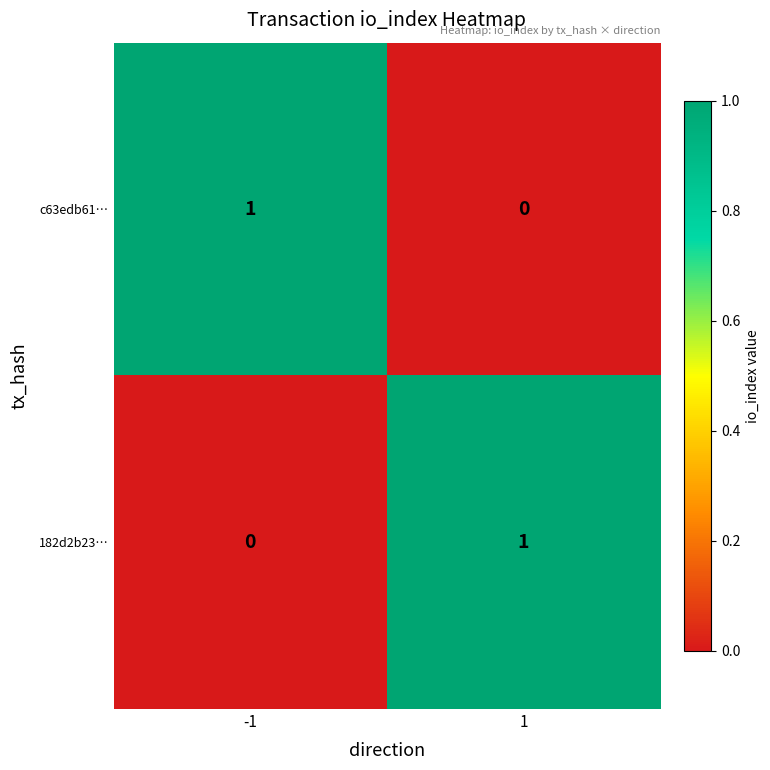

Rank the series at -1 from lowest to highest value.

182d2b23…, c63edb61…